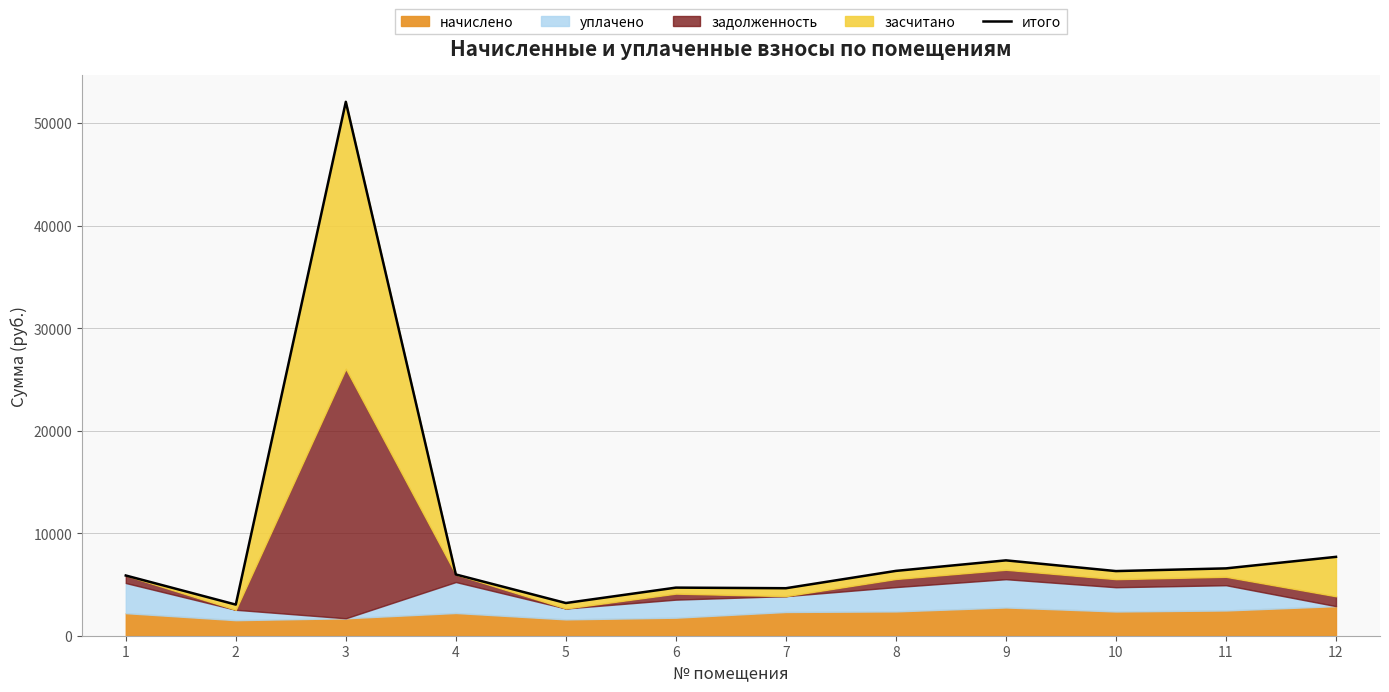

Which label corresponds to the largest value in the chart?

3